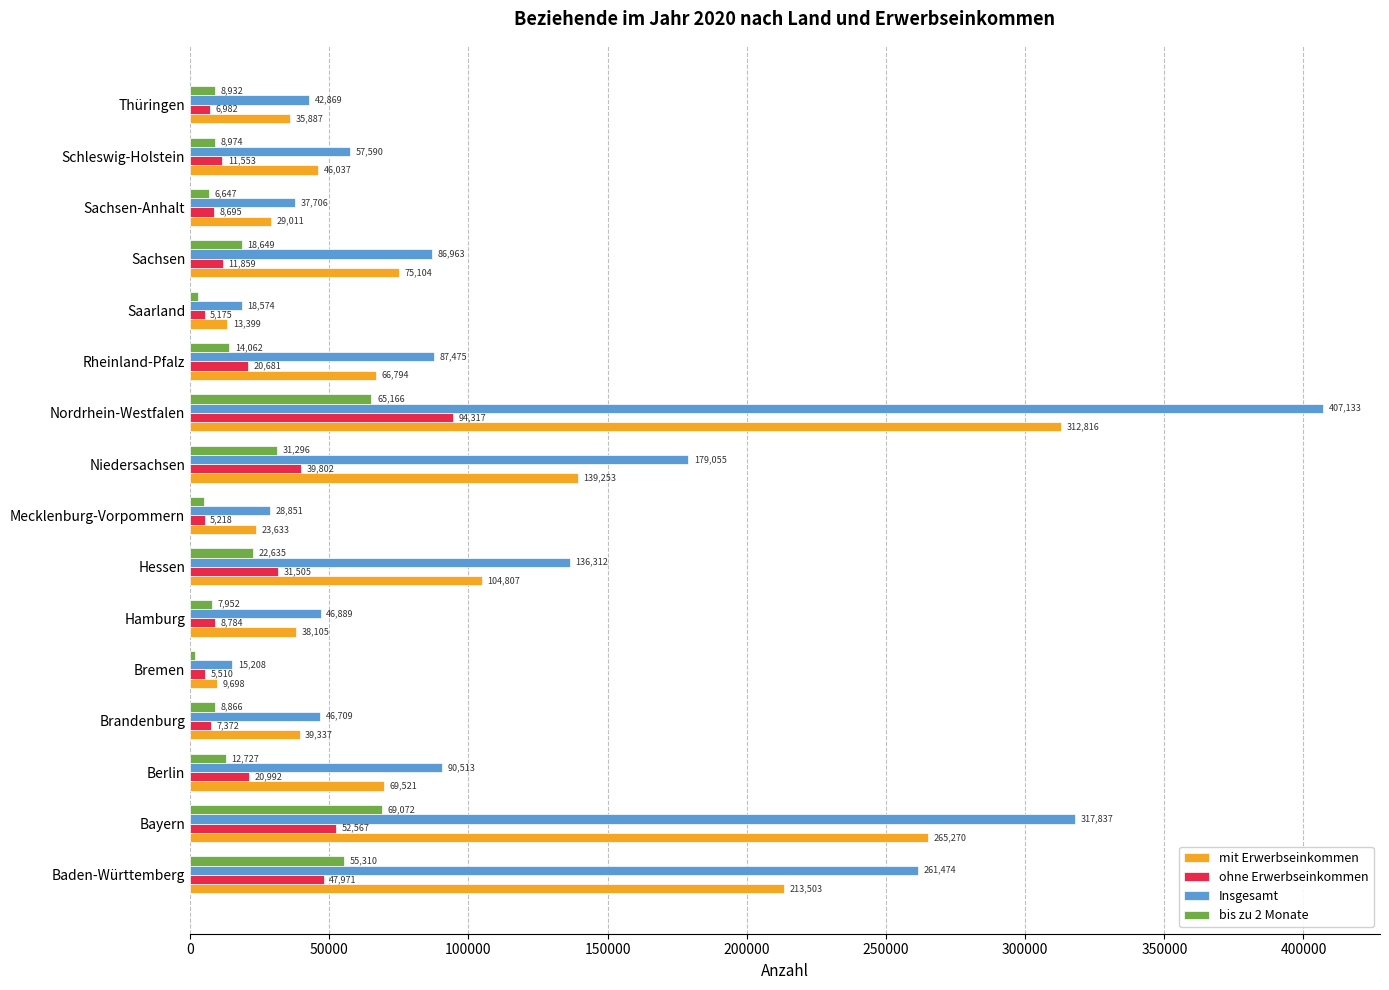

At which label does Insgesamt reach its peak?

Nordrhein-Westfalen